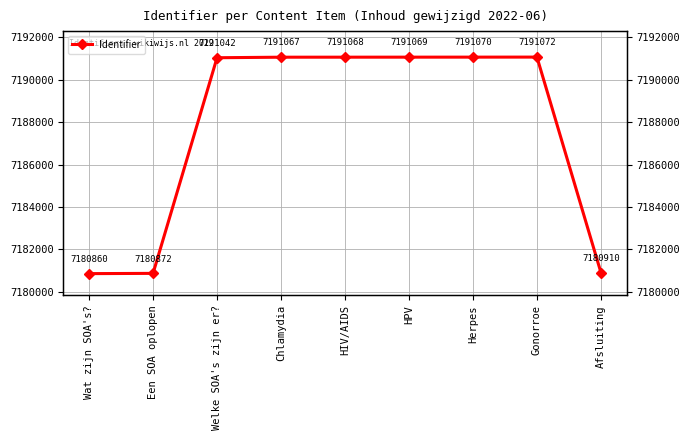

Approximately how many times larger is the value at Welke SOA's zijn er? compared to HIV/AIDS?

1.0